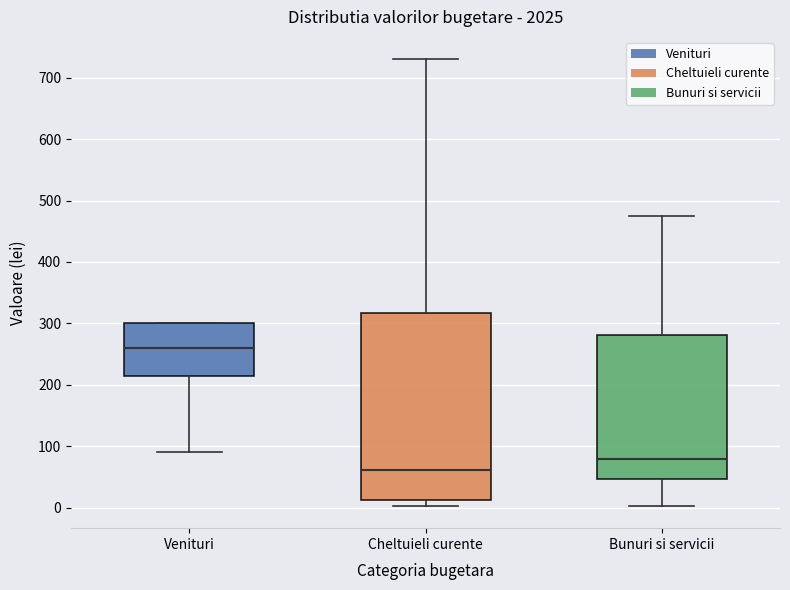

Where is the lower edge of the box for Cheltuieli curente on the y-axis? The values are not printed on the chart, so give them approximately, as read against the axis.

10